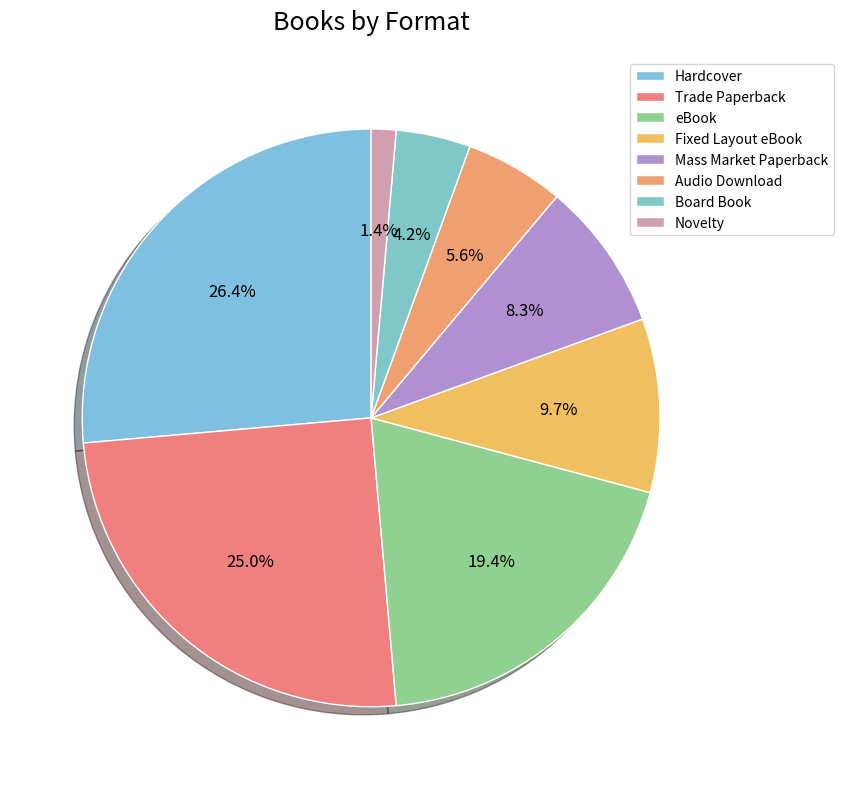

To the nearest percent, what is the difference between the largest and smallest slice percentages?

25%